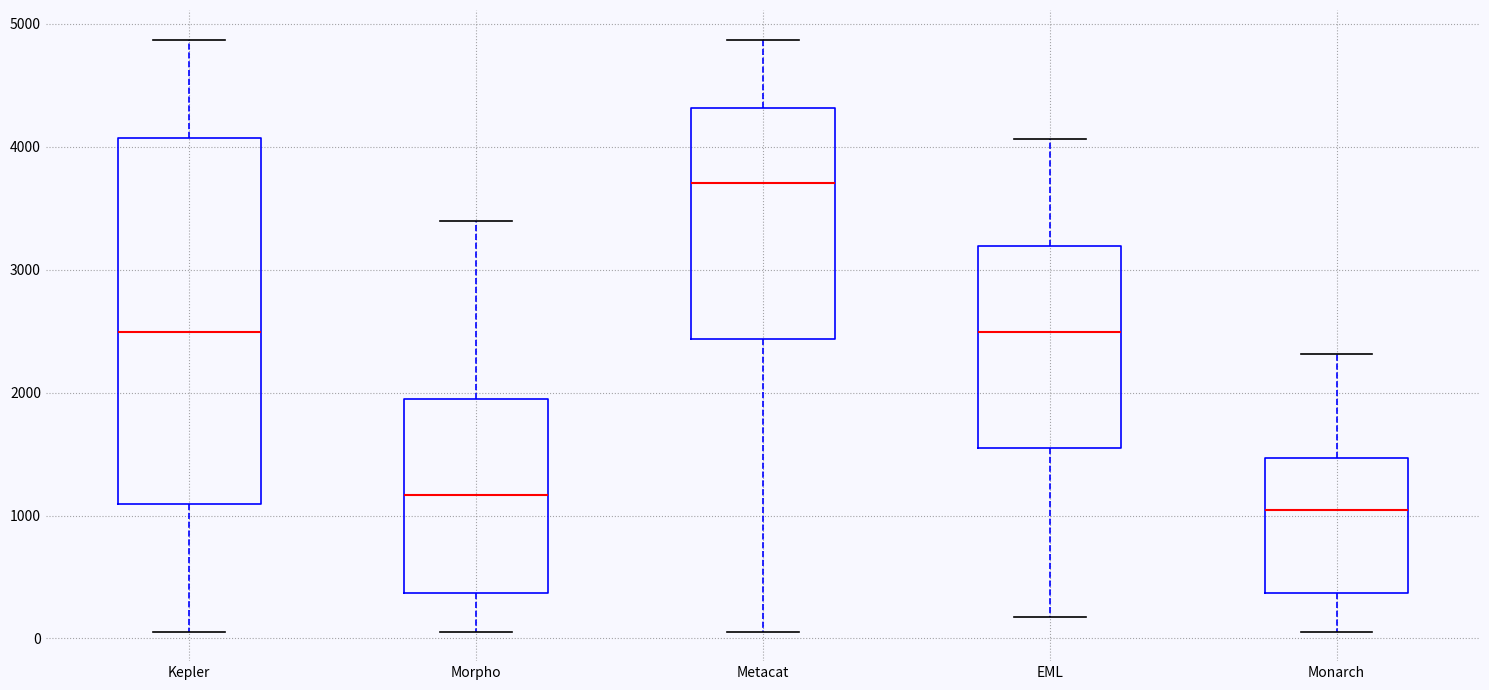

Where is the lower edge of the box for EML on the y-axis? The values are not printed on the chart, so give them approximately, as read against the axis.

1500